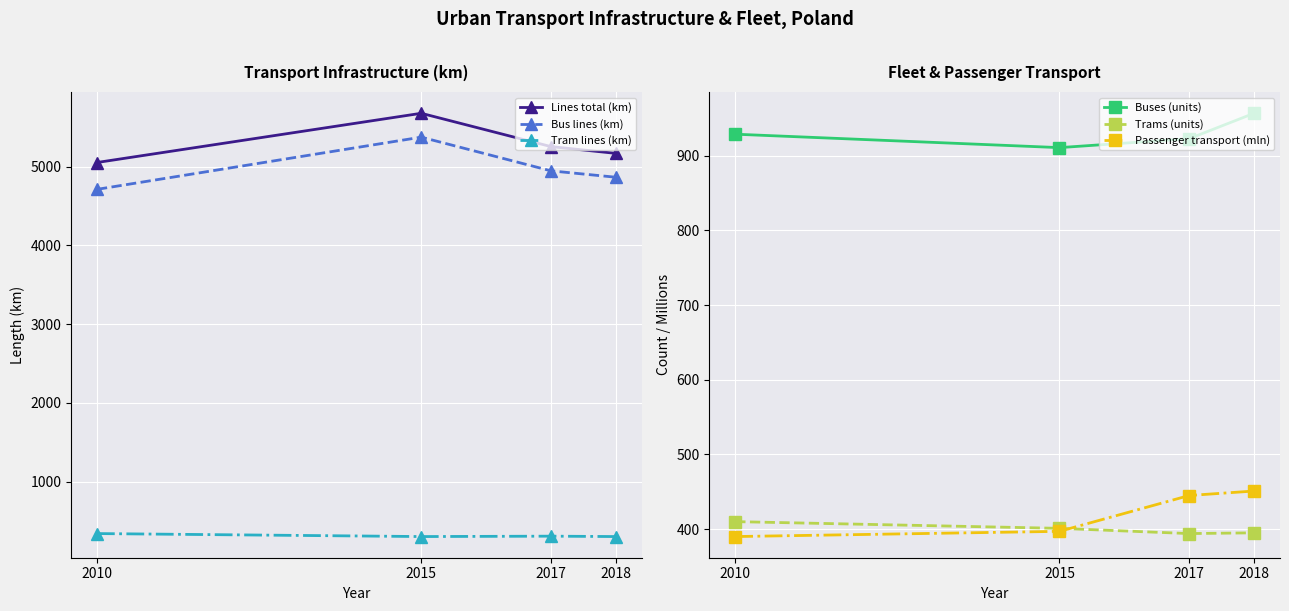

True or false: Bus lines (km) has more than 1 interior local peaks.

False